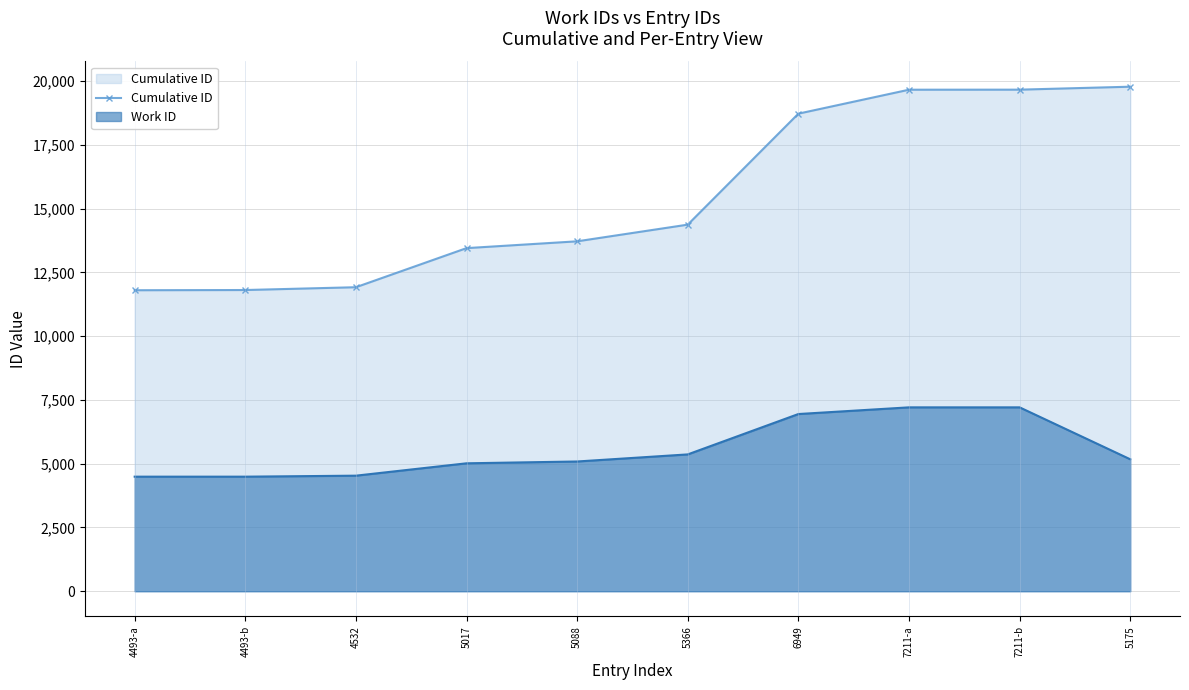

List the labels in order of value, largest first.

5175, 7211-b, 7211-a, 6949, 5366, 5088, 5017, 4532, 4493-b, 4493-a